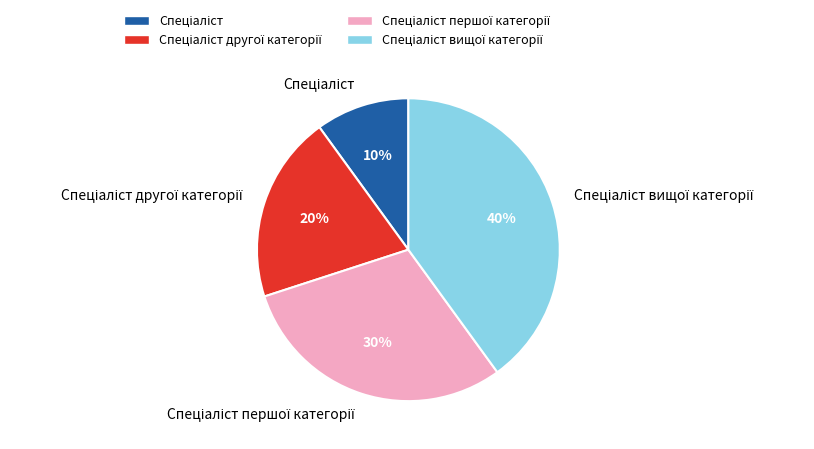

Does any single category account for the majority?

No